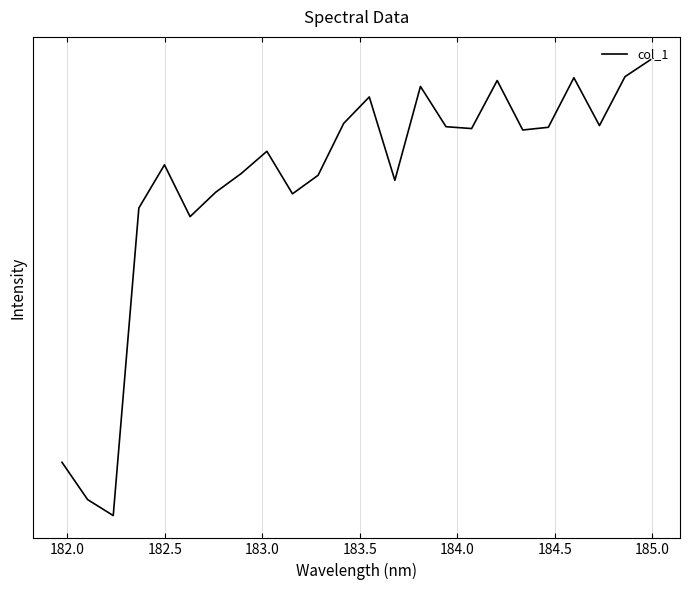

How many interior local valleys (lower than both neighbors) does the data have?

7